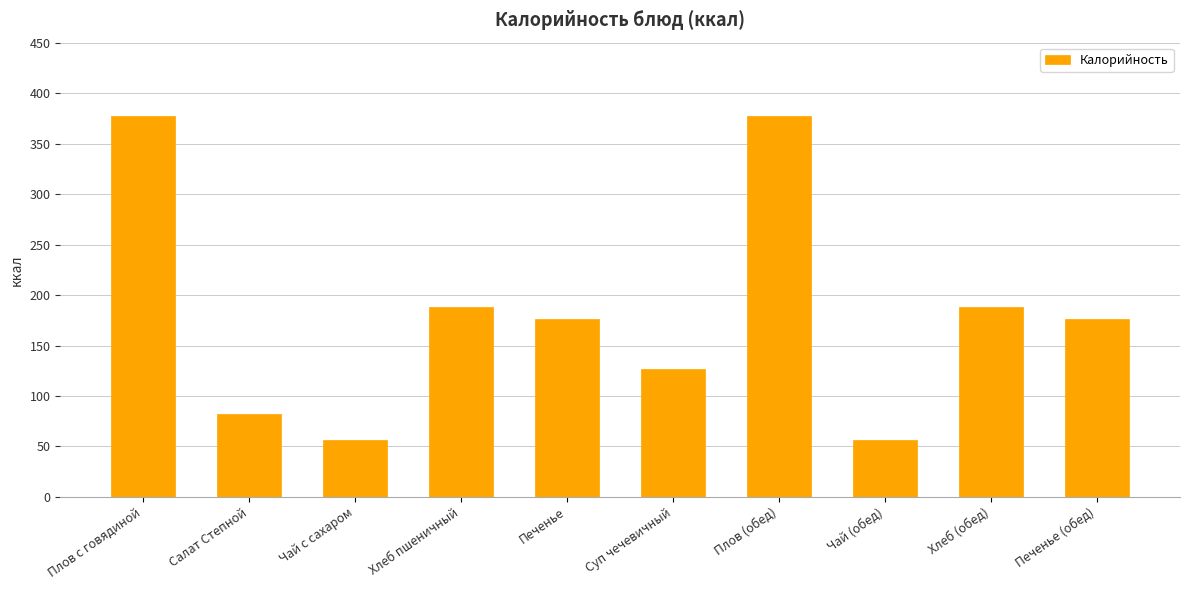

What is the label of the 7th bar from the right?

Хлеб пшеничный